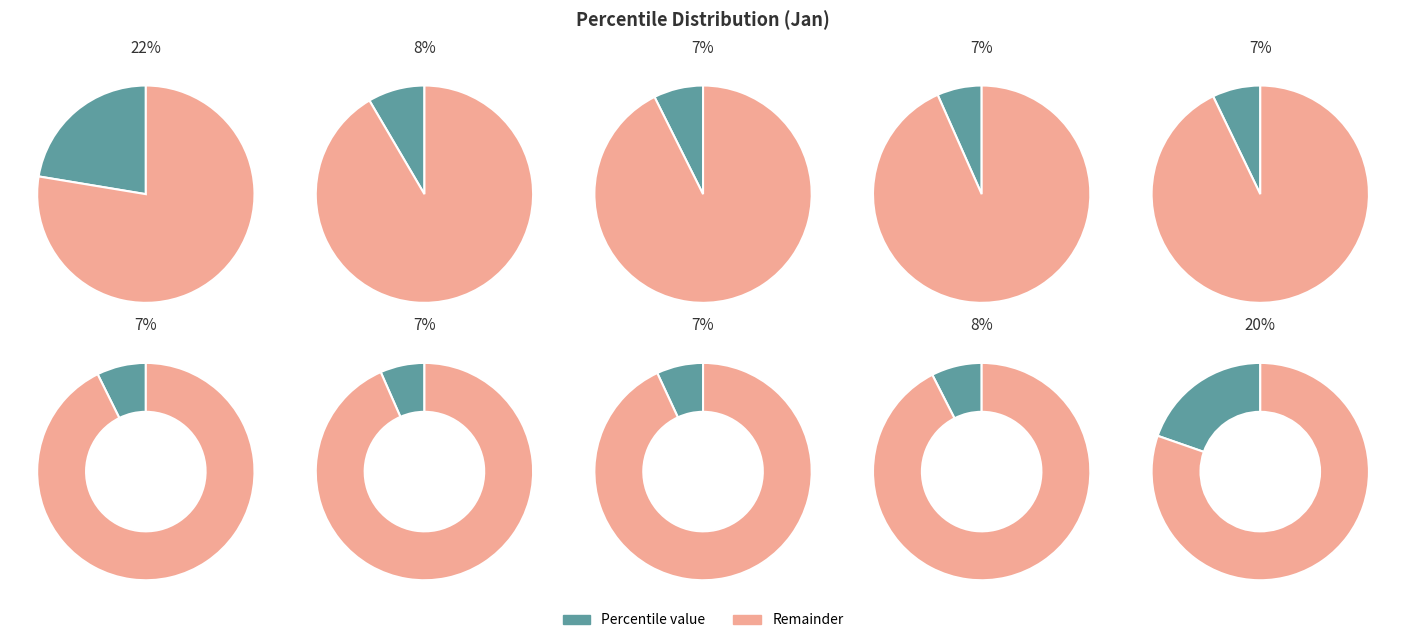

Does pct25 account for over 50% of the chart?

No